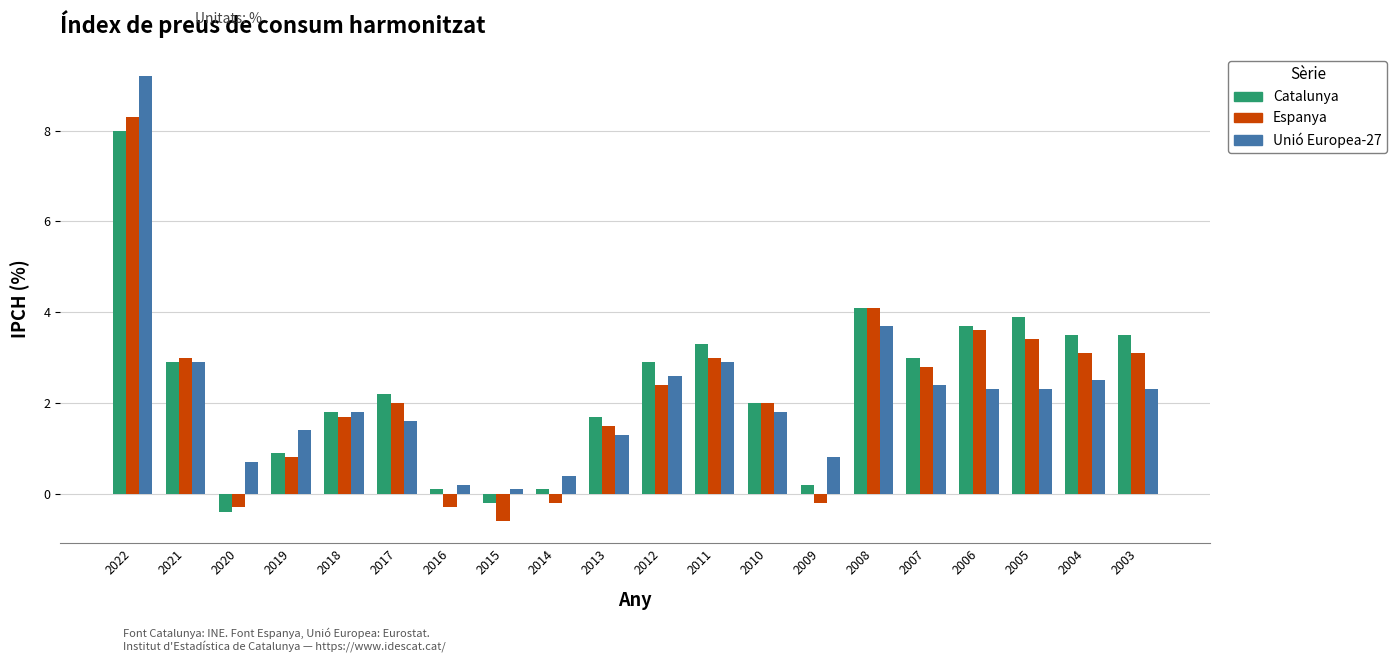

What is the total value across all series at 2018?

5.3